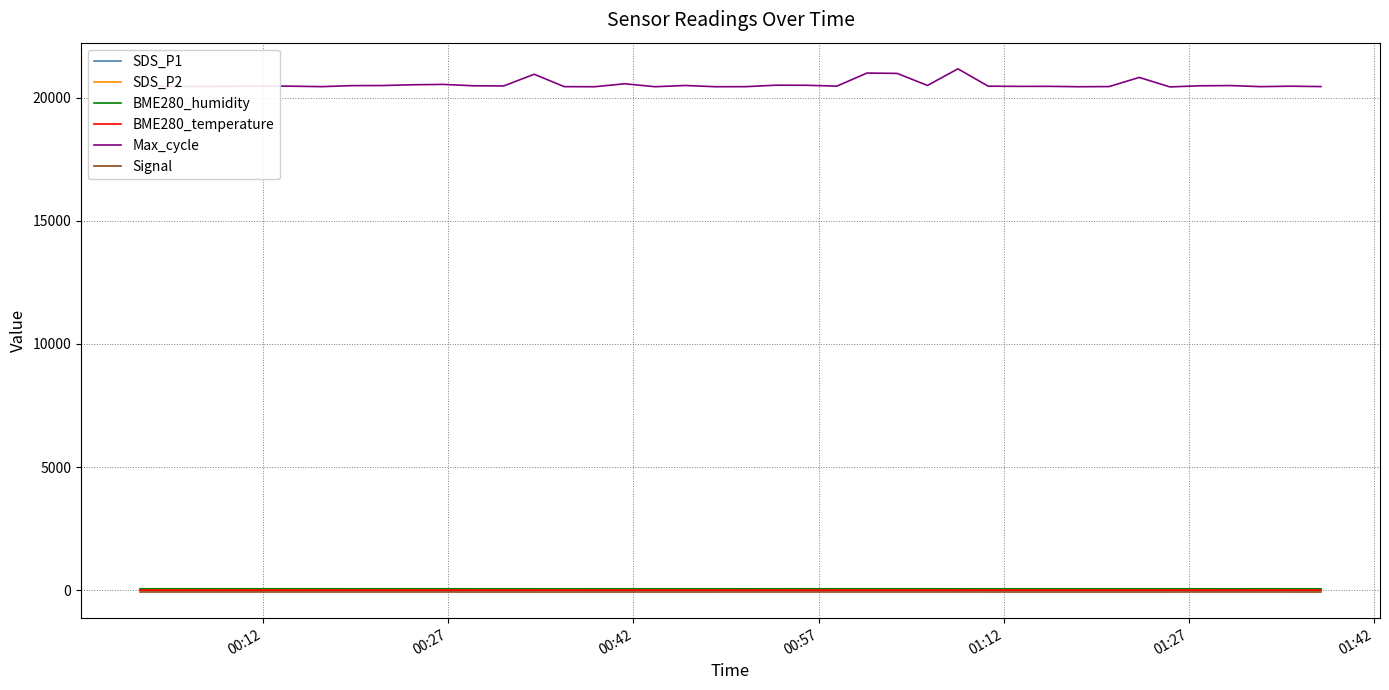

True or false: Max_cycle and BME280_humidity cross at least once.

False